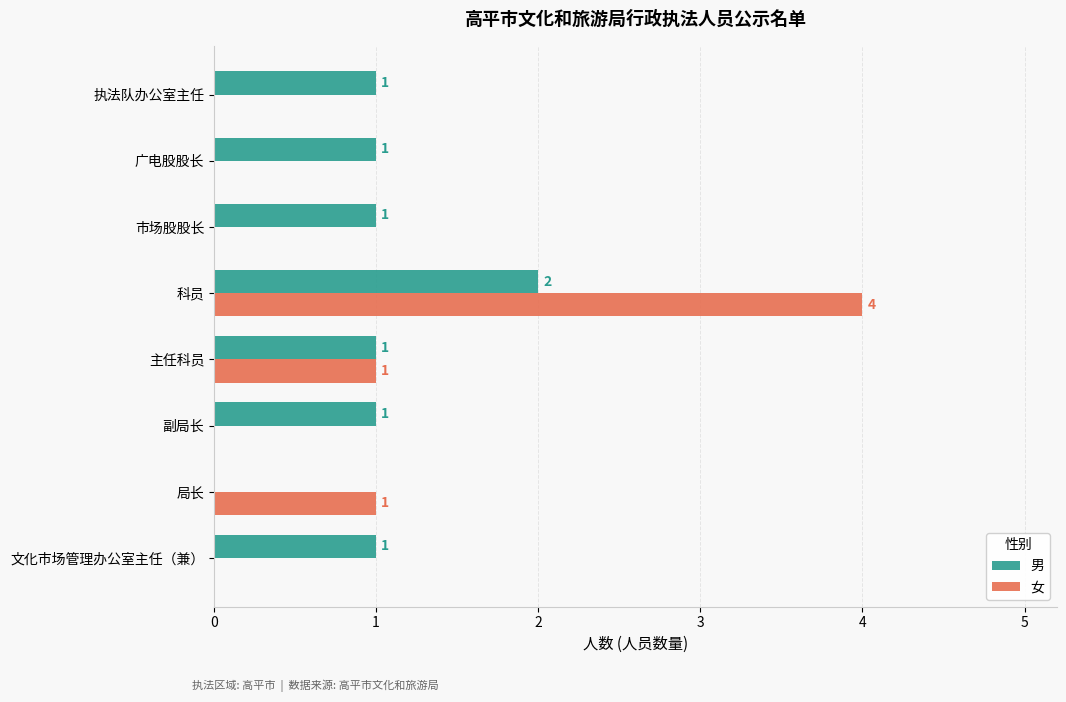

At which category is the sum across all series the highest?

科员